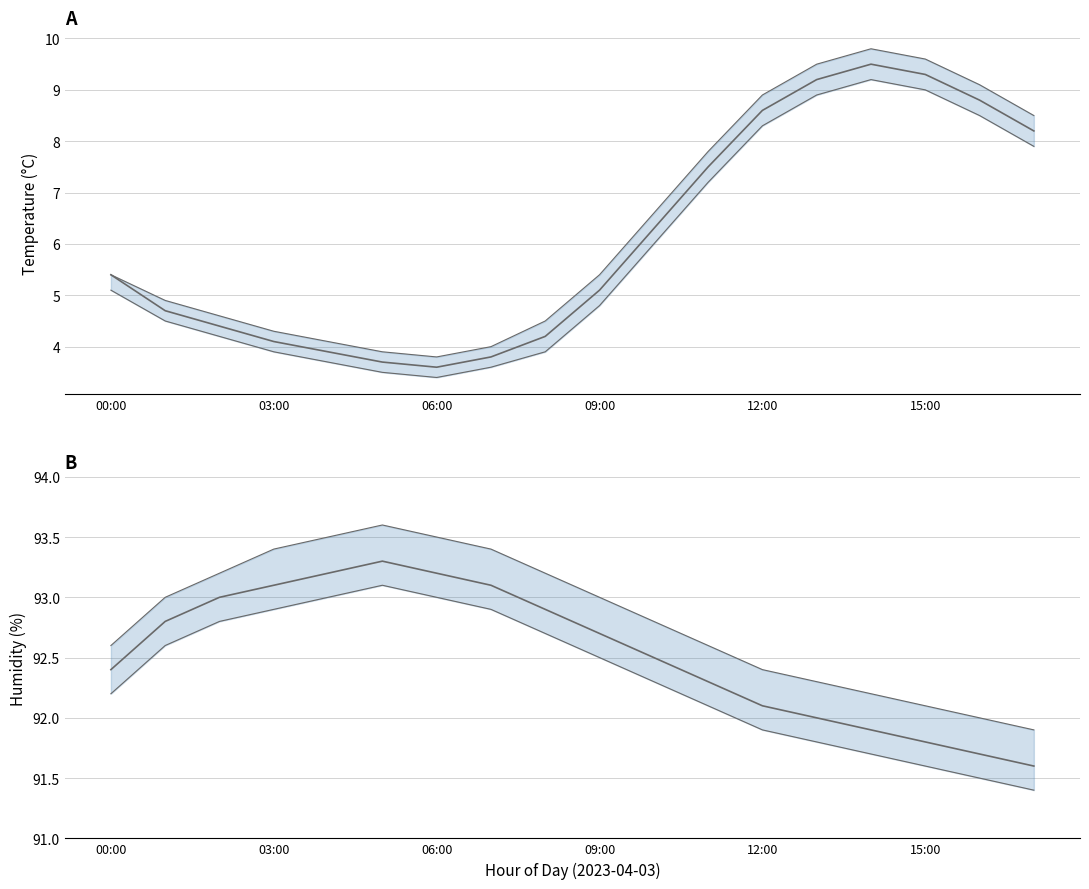

Does the chart display data point markers on the line(s)?

No